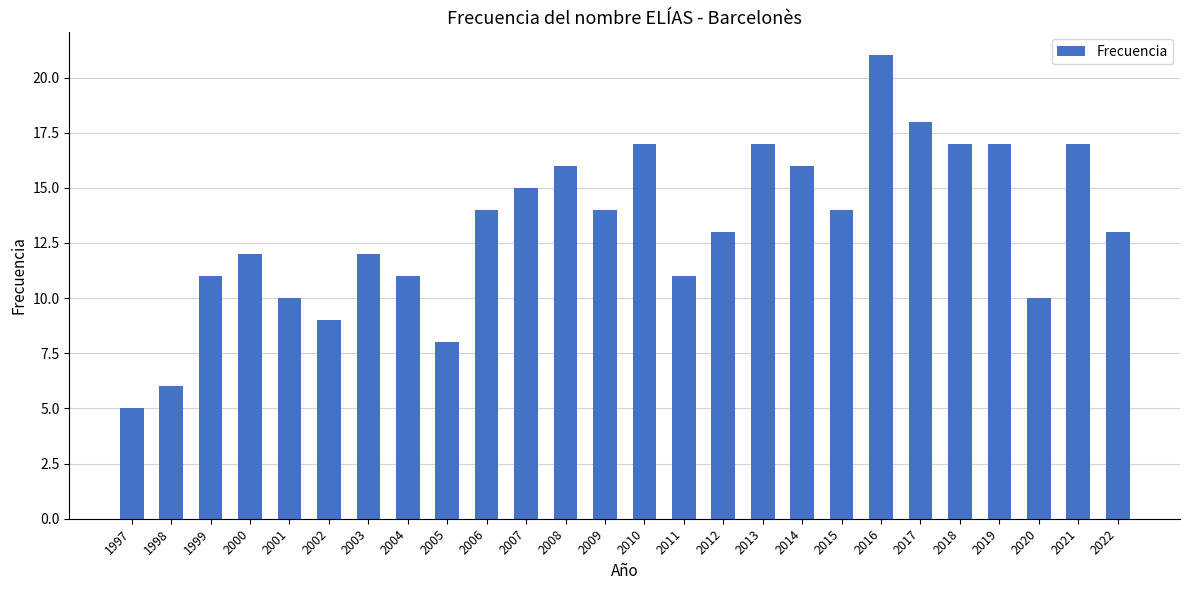

Reading left to right, transcribe all the data shown in this chart.

1997=5	1998=6	1999=11	2000=12	2001=10	2002=9	2003=12	2004=11	2005=8	2006=14	2007=15	2008=16	2009=14	2010=17	2011=11	2012=13	2013=17	2014=16	2015=14	2016=21	2017=18	2018=17	2019=17	2020=10	2021=17	2022=13